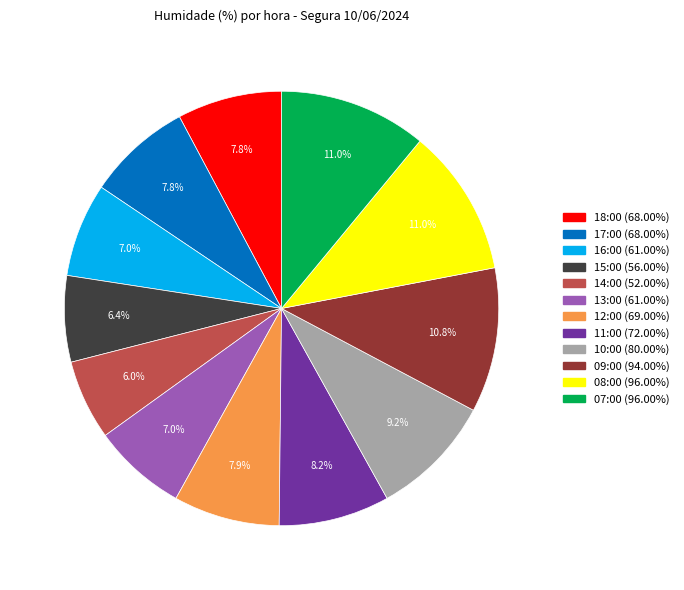

Is it true that 12:00 is 8% of the pie?

True